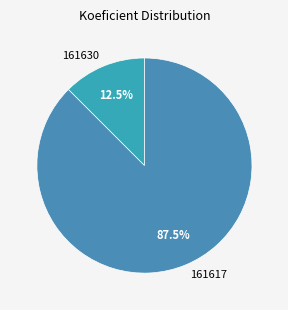

Is there a majority slice in this chart?

Yes